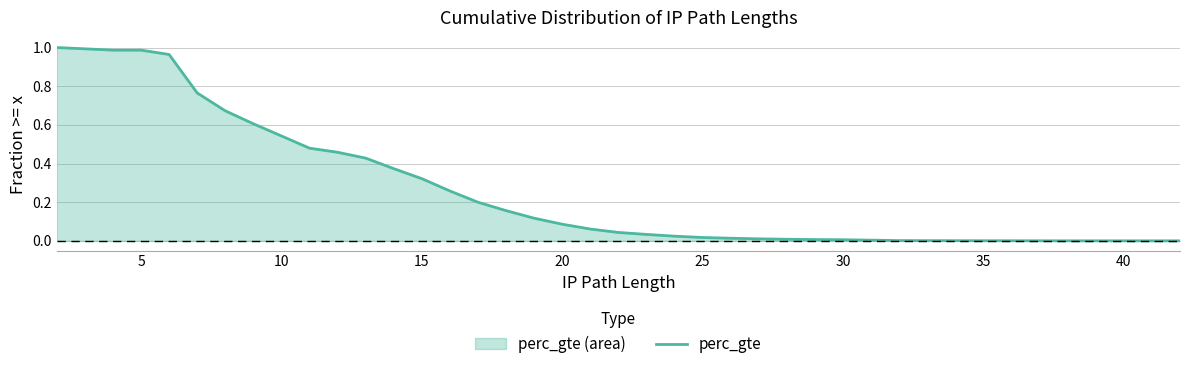

Does the chart have visible grid lines?

Yes